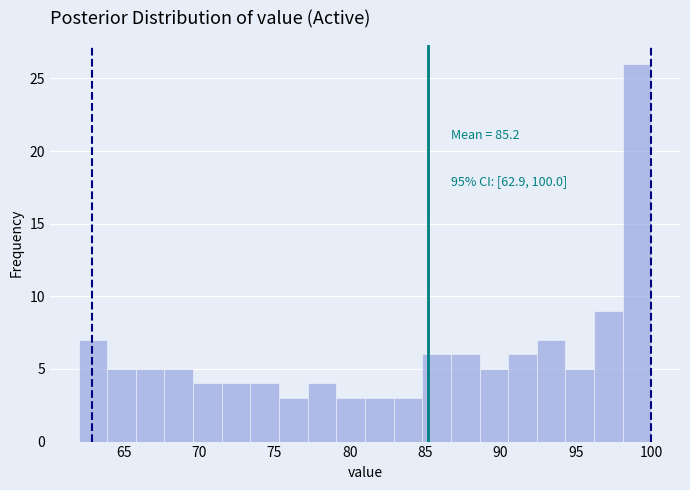

Around what value on the x-axis is the tallest bar? Give the approximate position of its centre, as read against the axis.

99.0